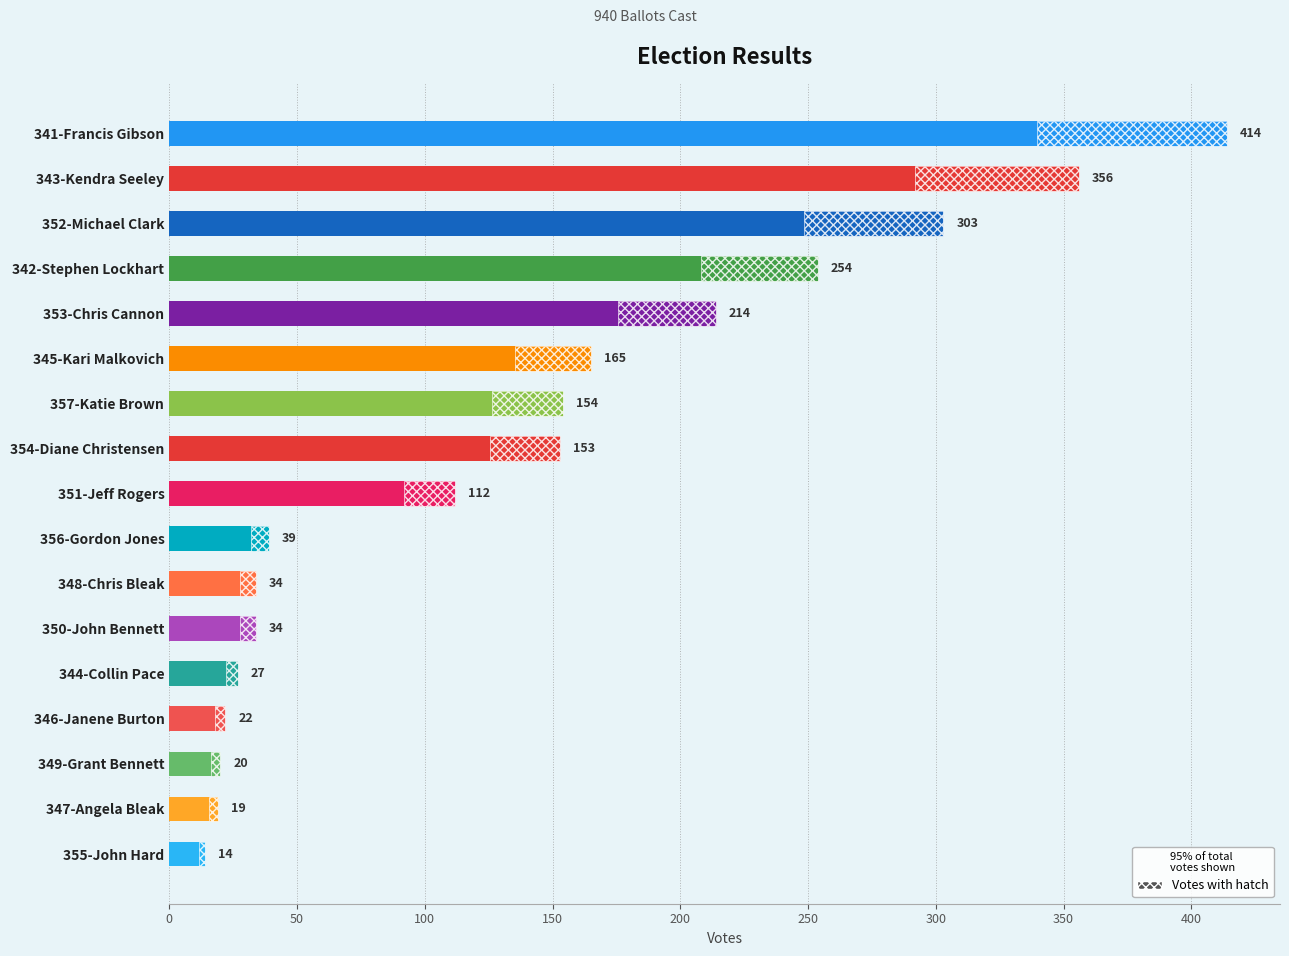

How many data points are less than 112?

8